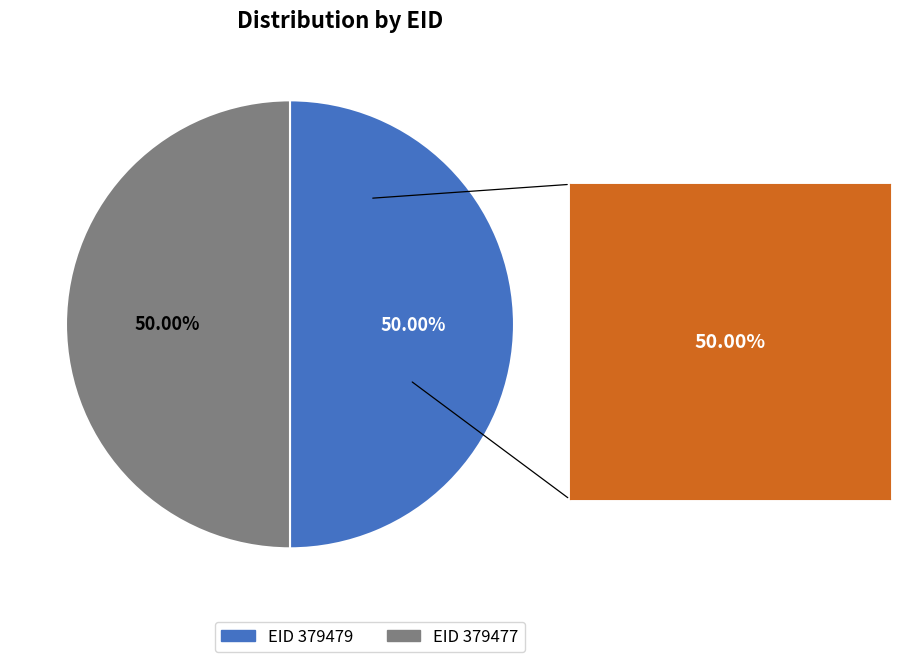

What is the ratio of the value at EID 379479 to the value at EID 379477?

1.0